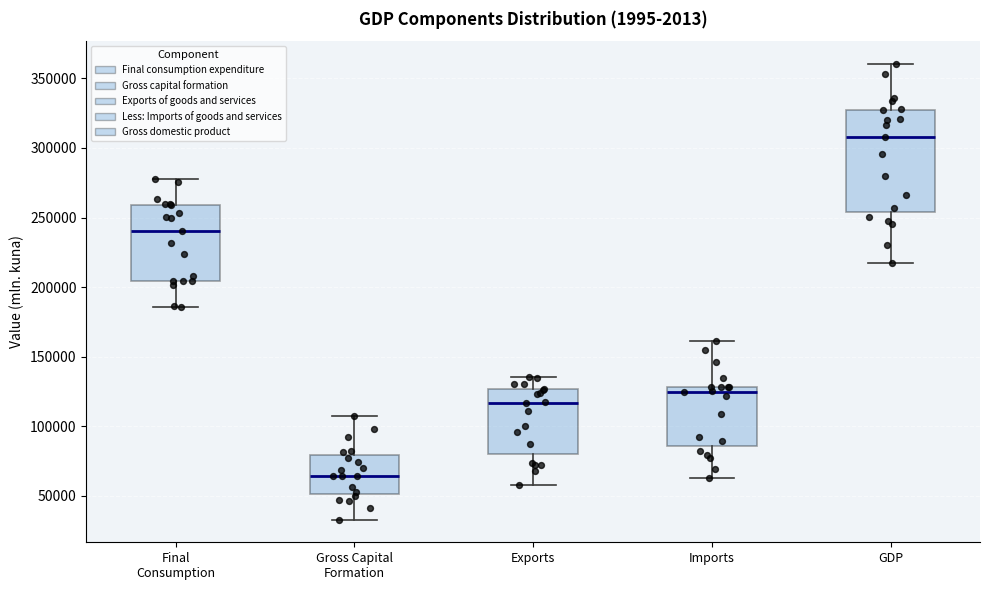

Which box has the lowest median line?

Gross Capital Formation